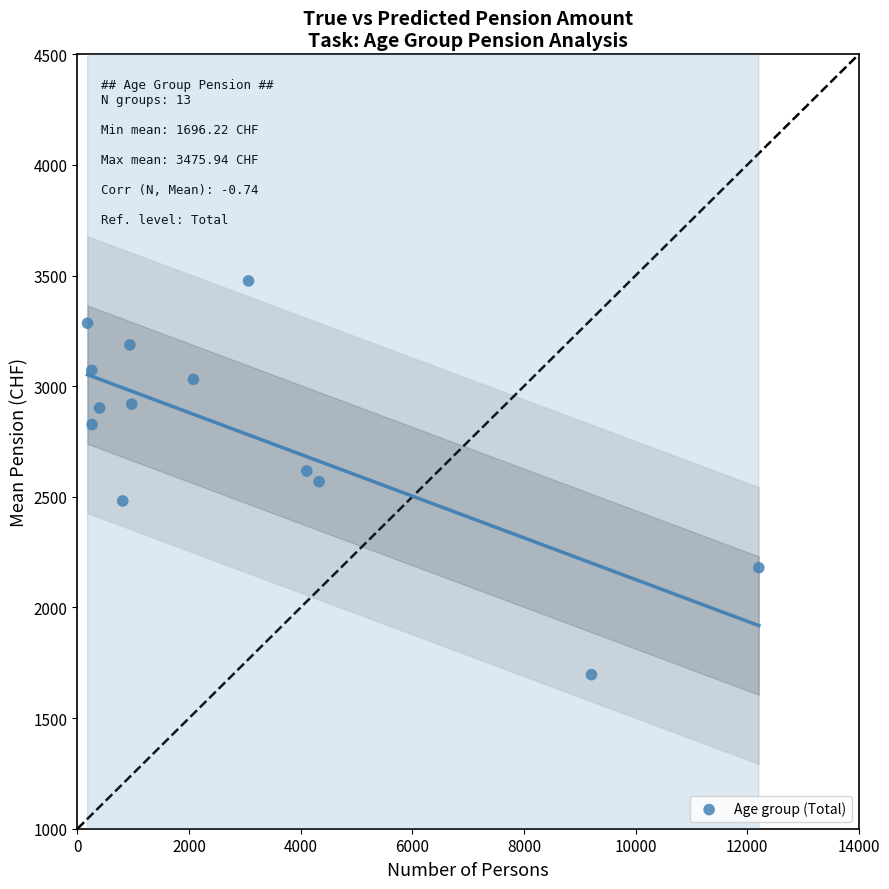

What is the range of Y values (max minus min)?

1779.7